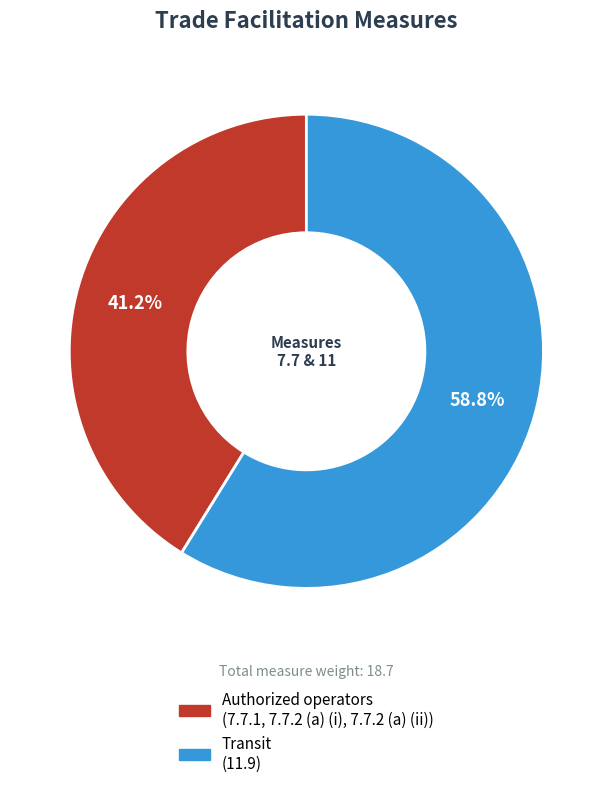

Is there a majority slice in this chart?

Yes